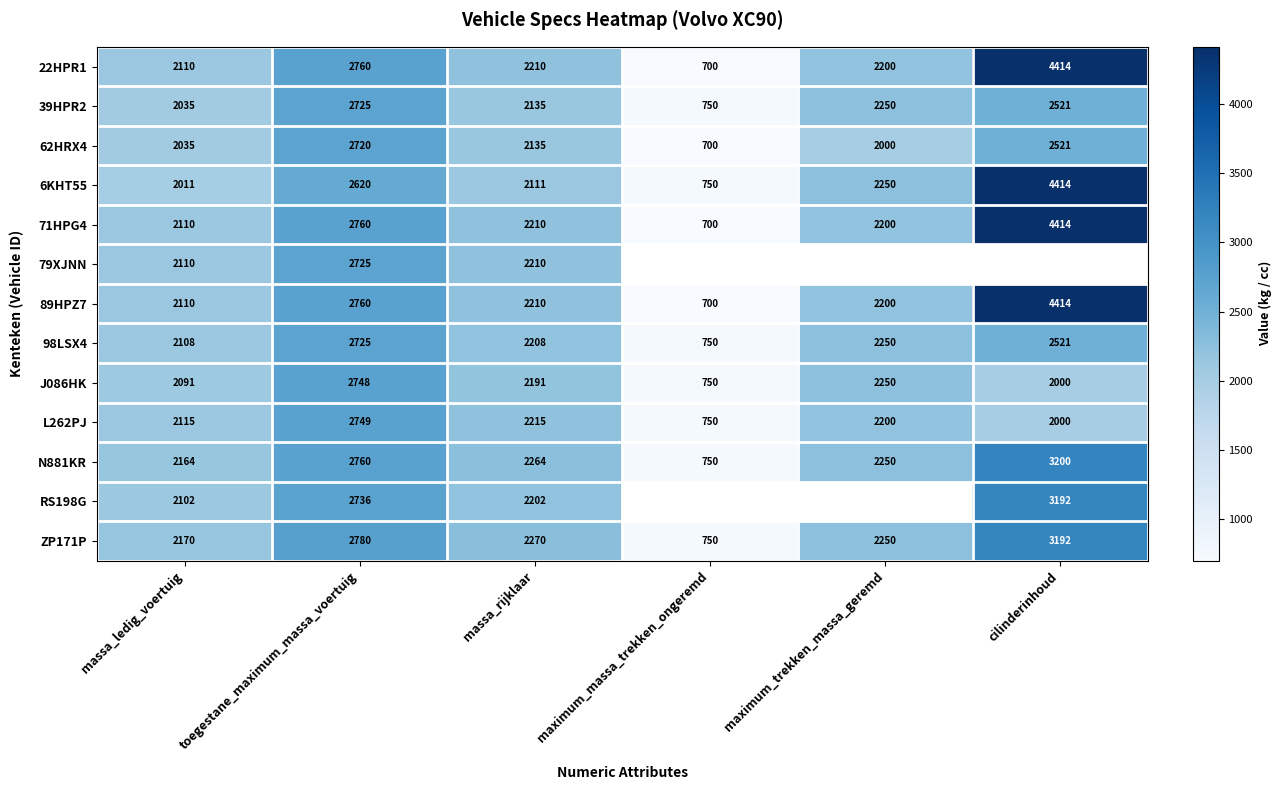

At which category does the chart reach its minimum across all series?

maximum_massa_trekken_ongeremd